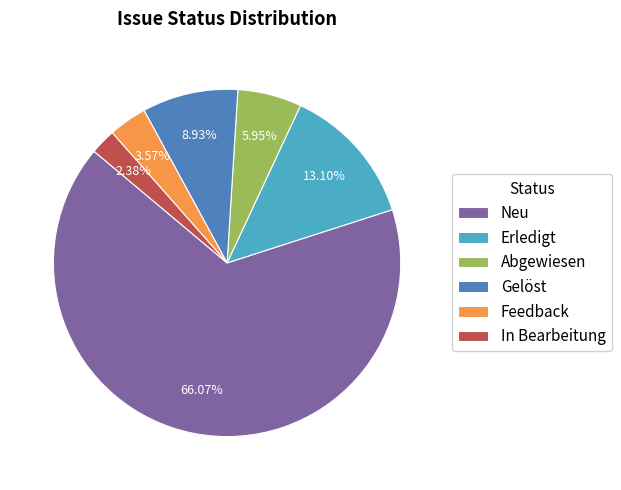

Does Abgewiesen account for over 50% of the chart?

No